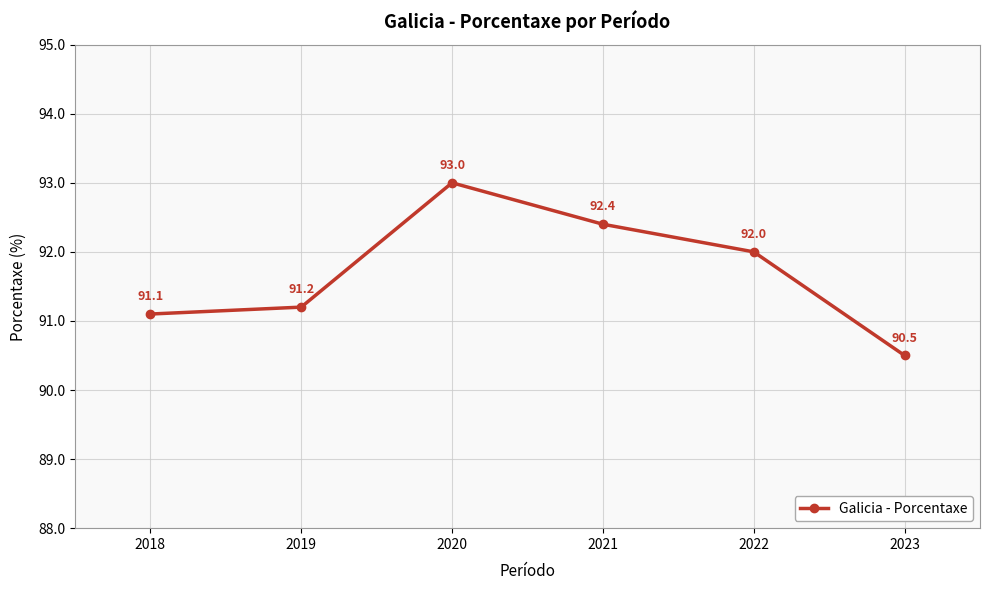

The value at 2023 is 140.2. True or false?

False